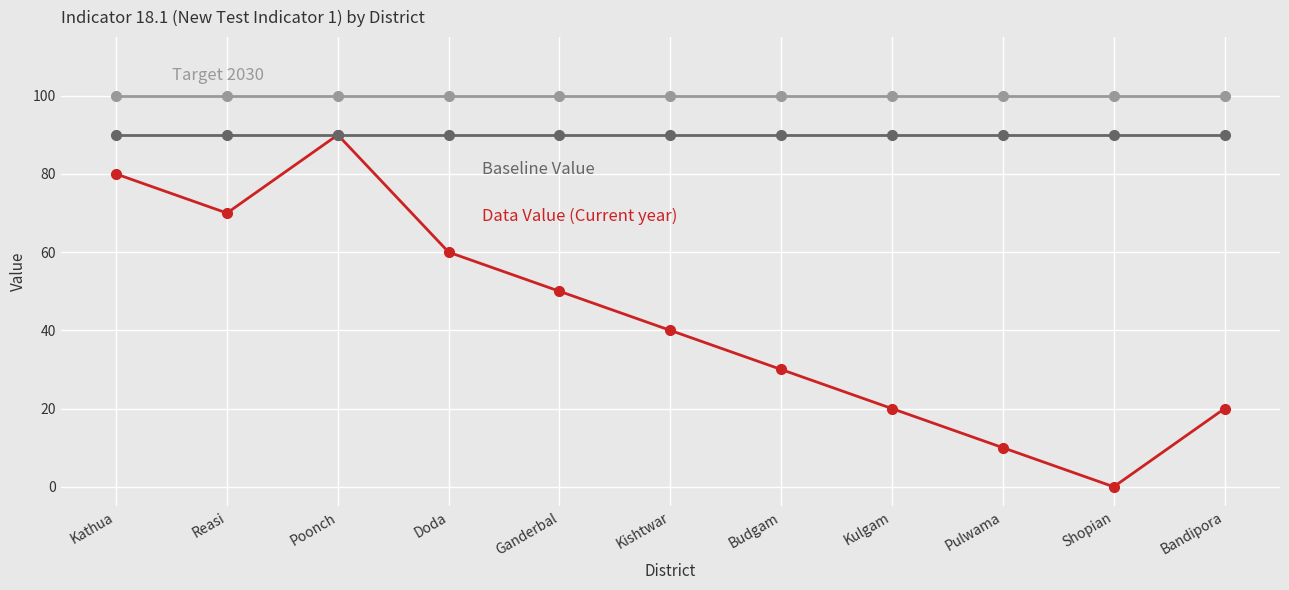

At which category is the sum across all series the highest?

Poonch